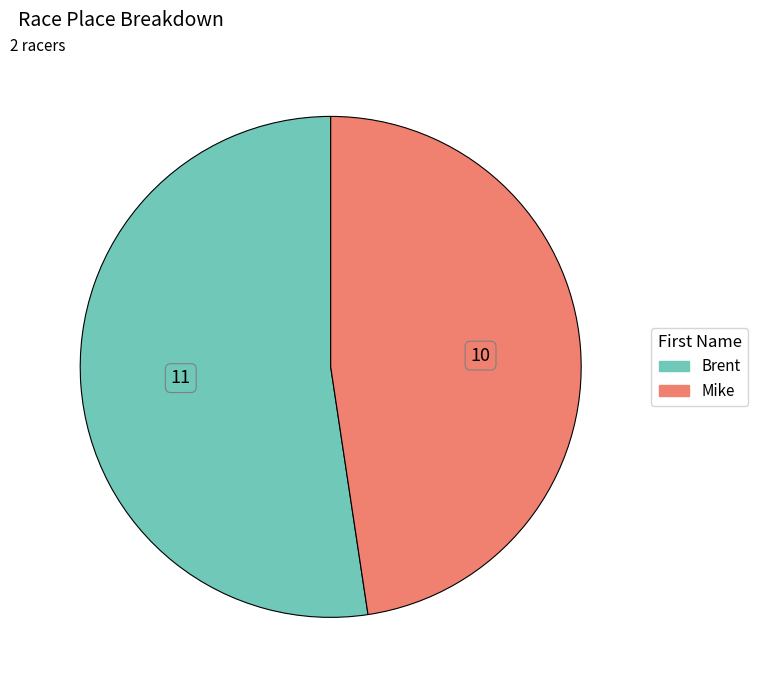

Does Mike represent more than half of the total?

No